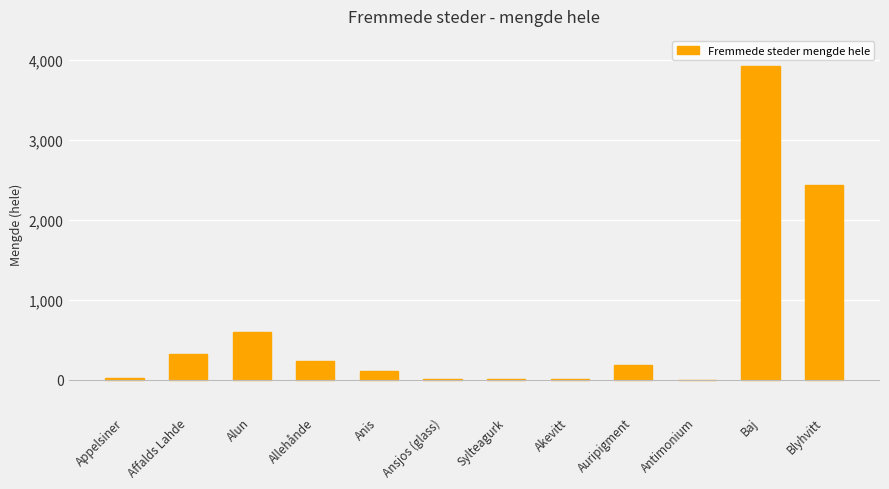

At which label is the value closest to 1962?

Blyhvitt